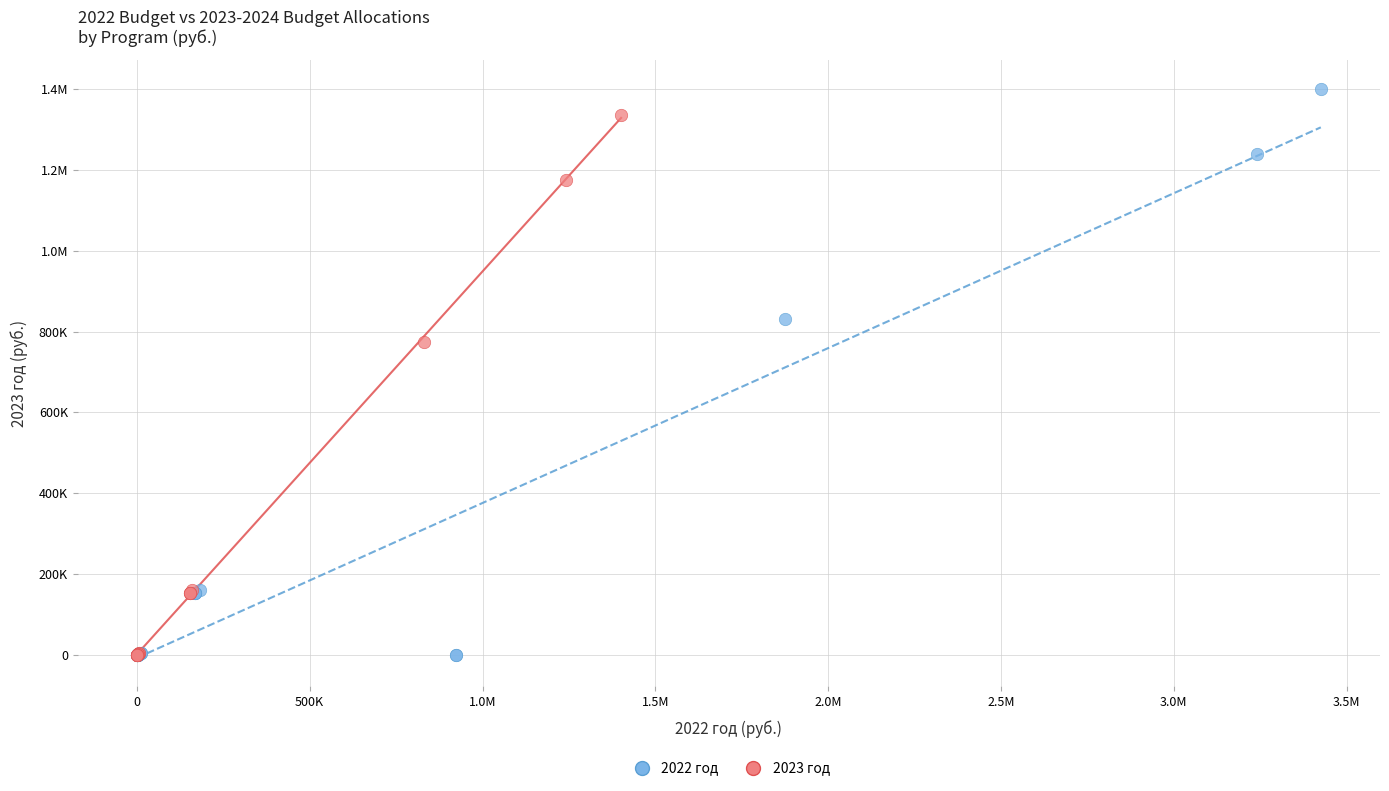

What are all the series names shown in the legend?

2022 год, 2023 год